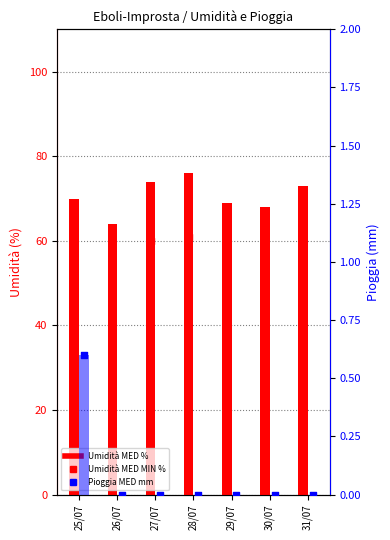

Which series has the largest total across all categories?

Umidità MED %